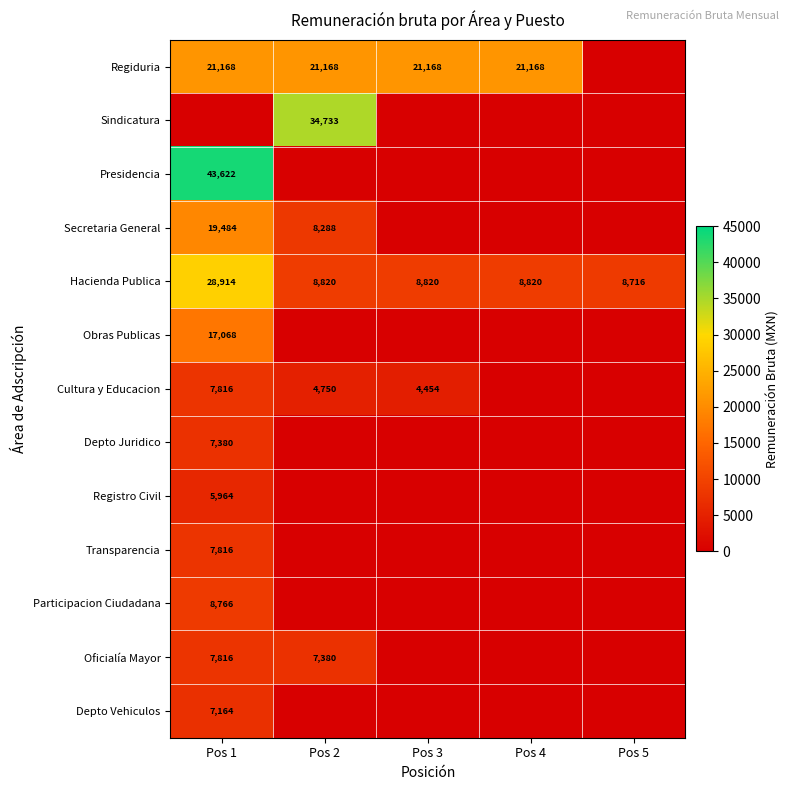

The Secretaria General series shows 19484 at Pos 1. True or false?

True